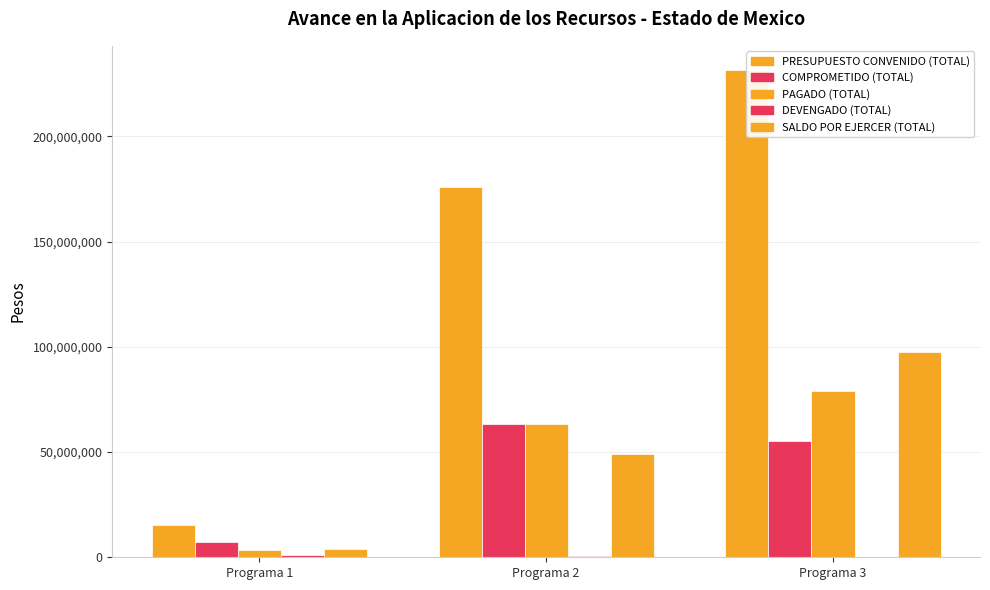

At which category is the sum across all series the highest?

Programa 3